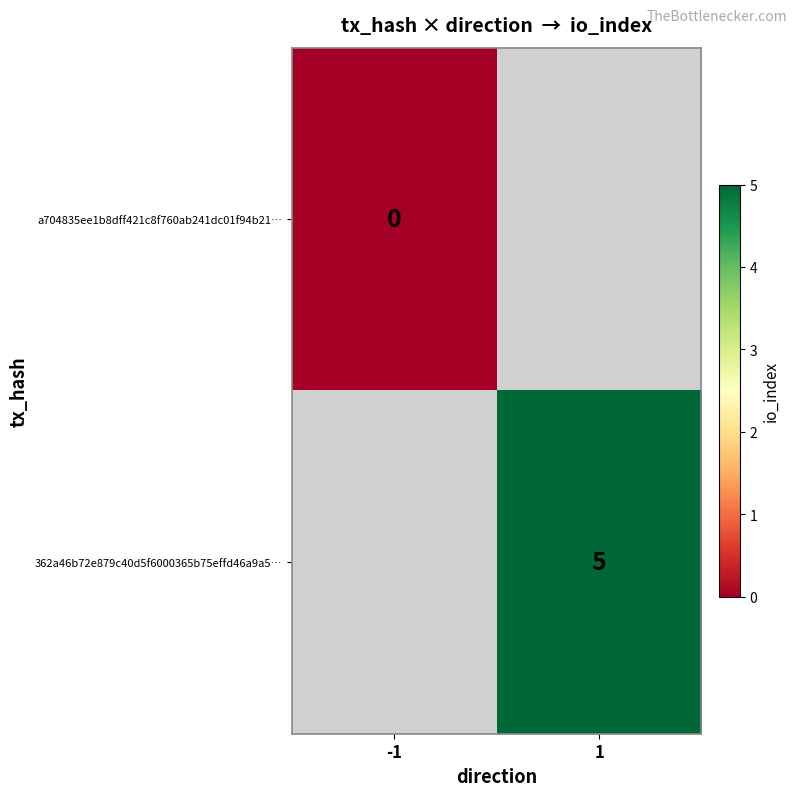

List the labels in order of 362a46b72e879c40d5f6000365b75effd46a9a5… value, largest first.

-1, 1